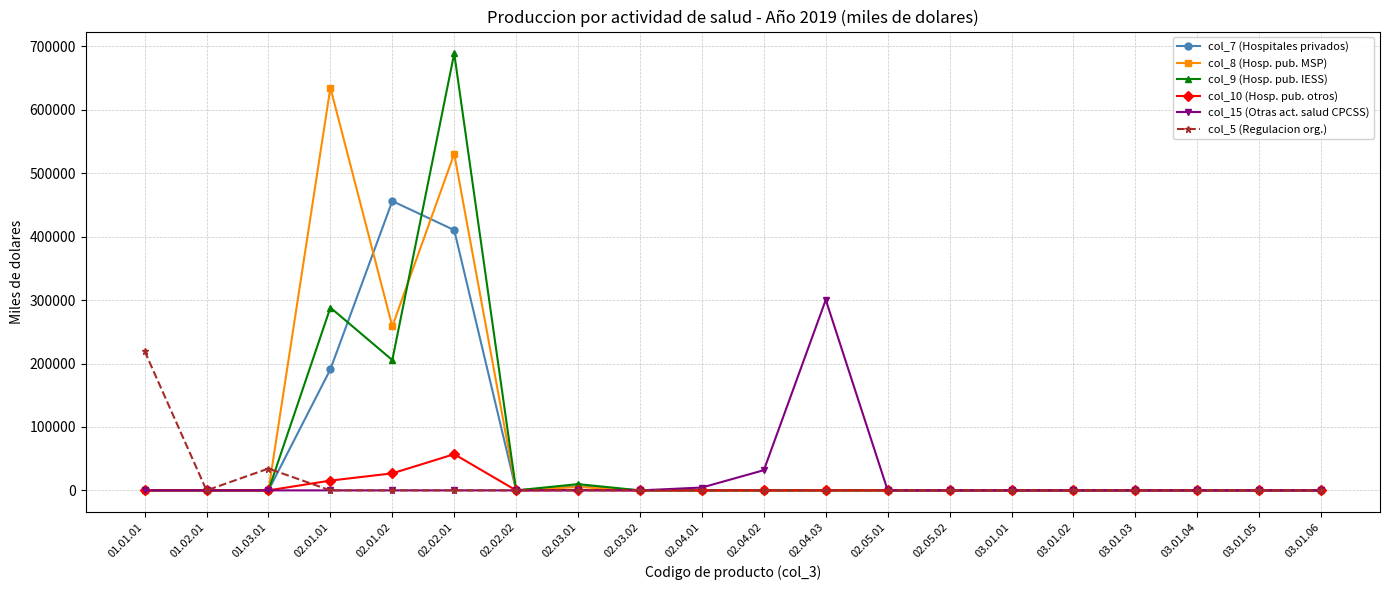

Which category has the highest value across all series?

02.02.01